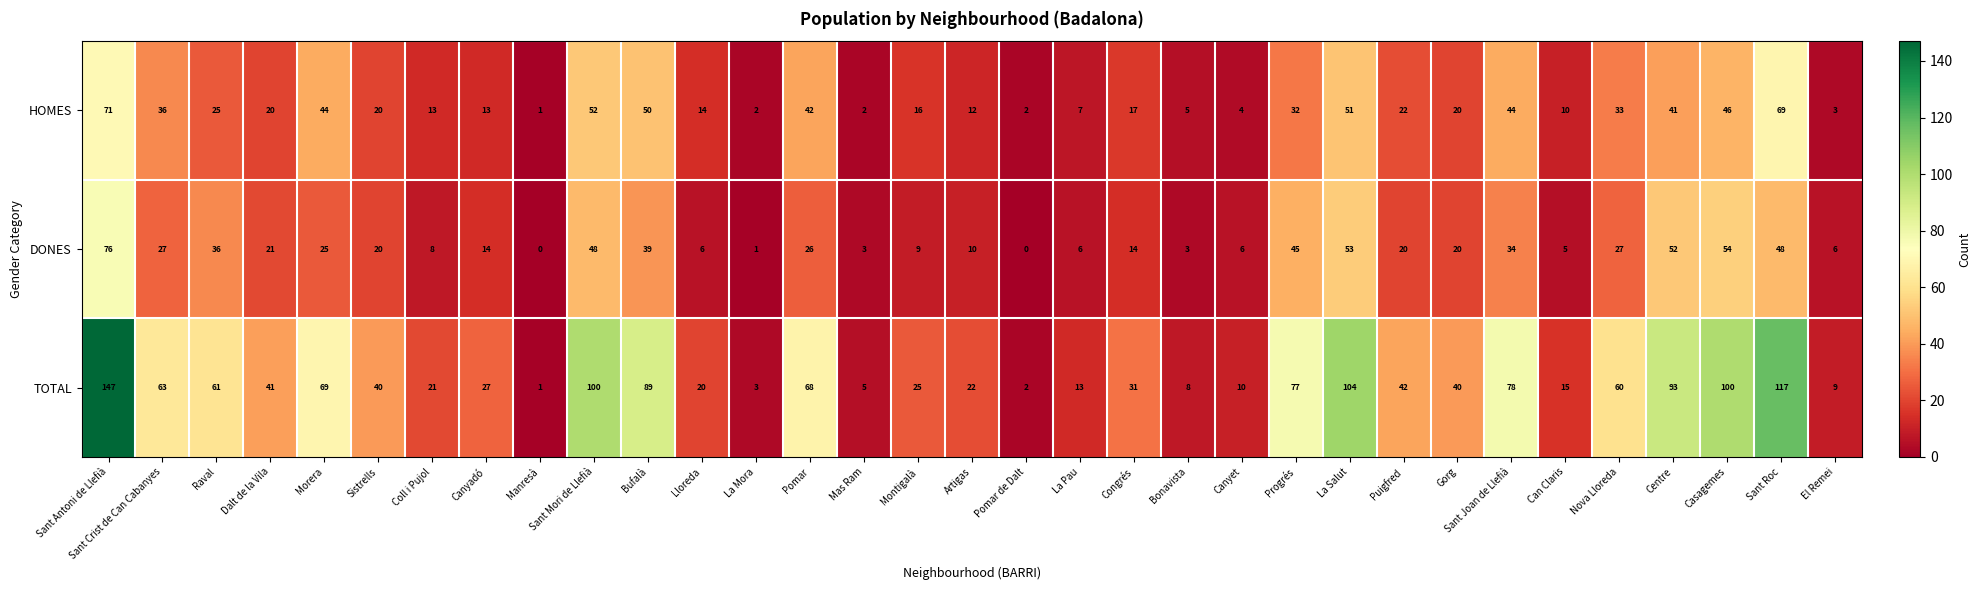

Which series has the largest total across all categories?

TOTAL